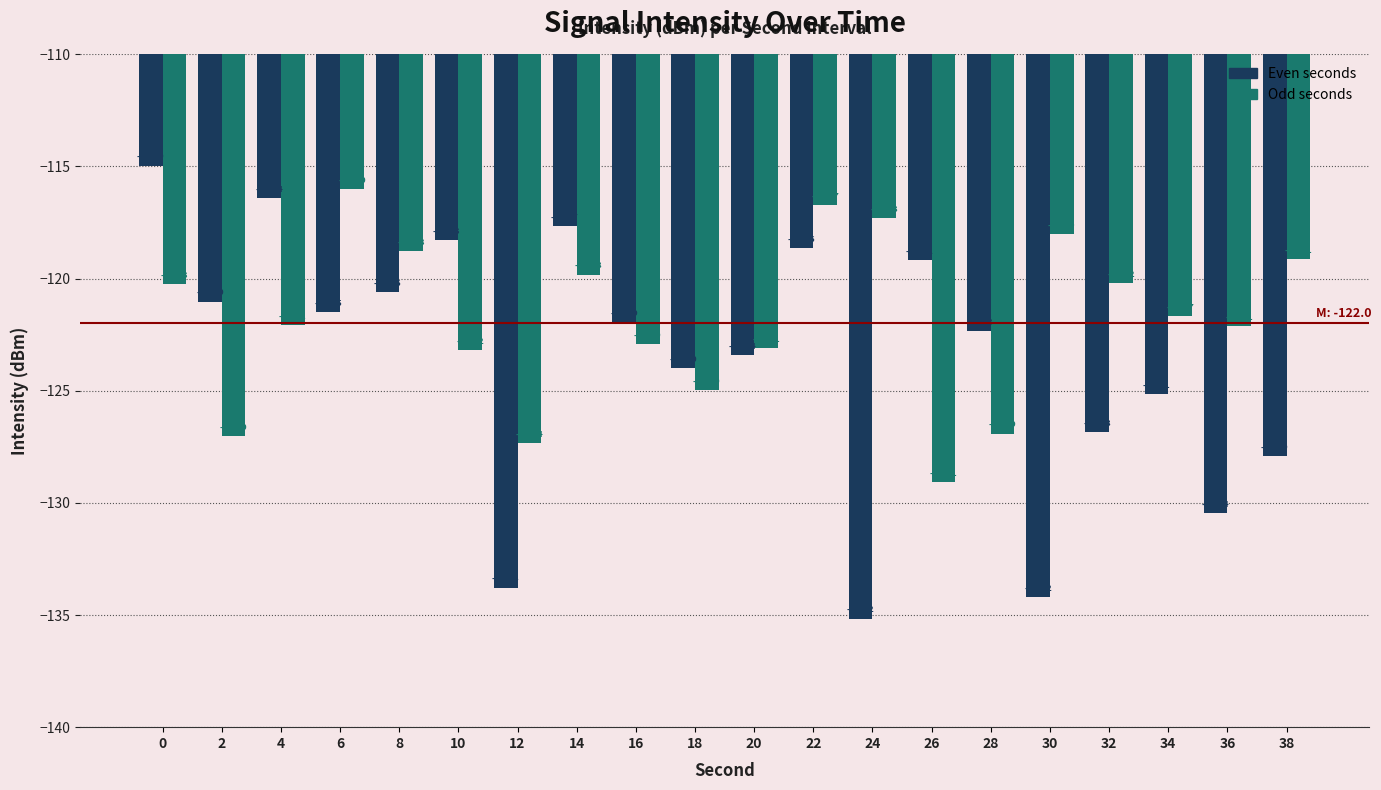

Does the chart contain stacked bars?

No